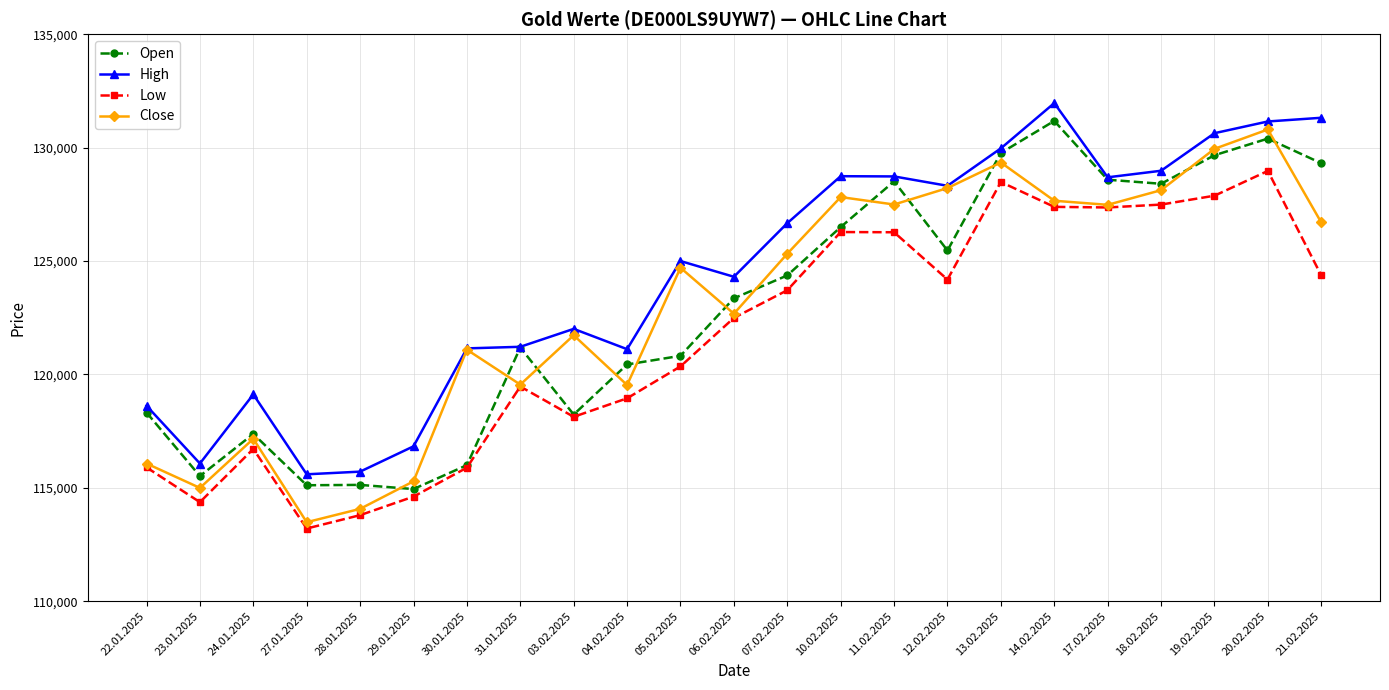

True or false: Low and High intersect in this chart.

False